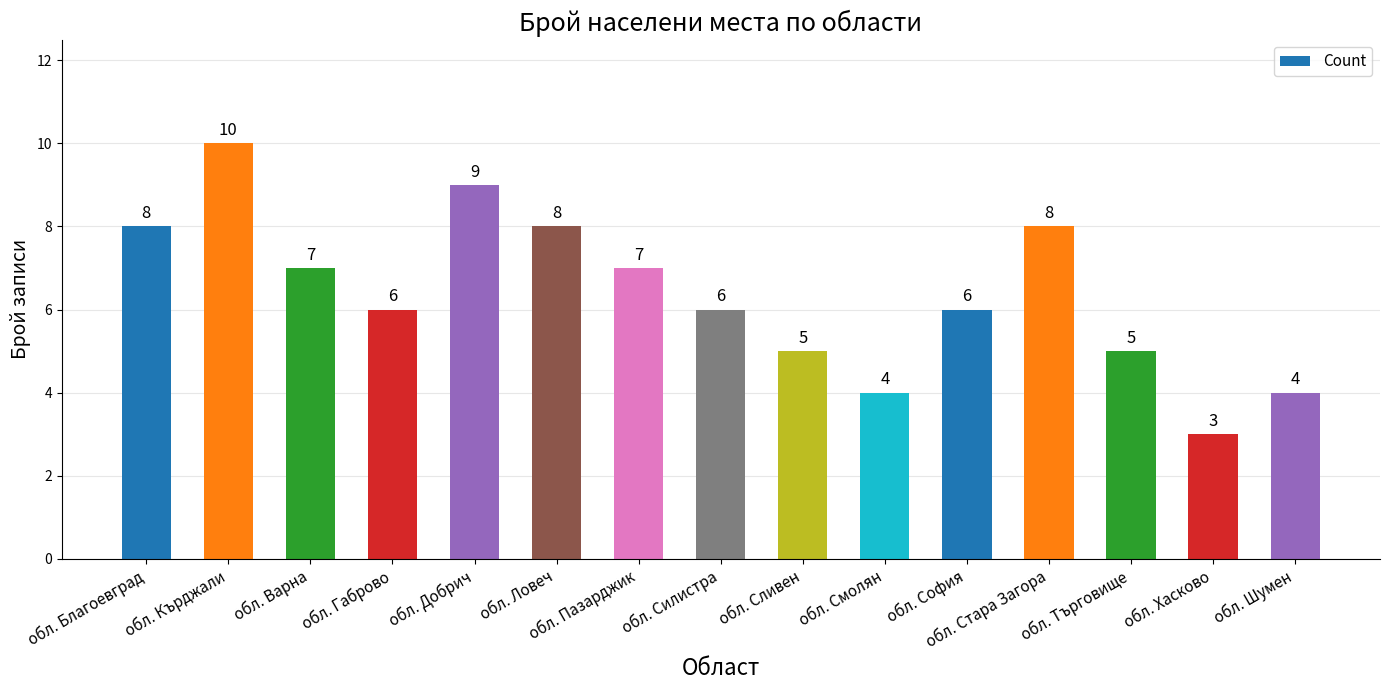

What is the average value?

6